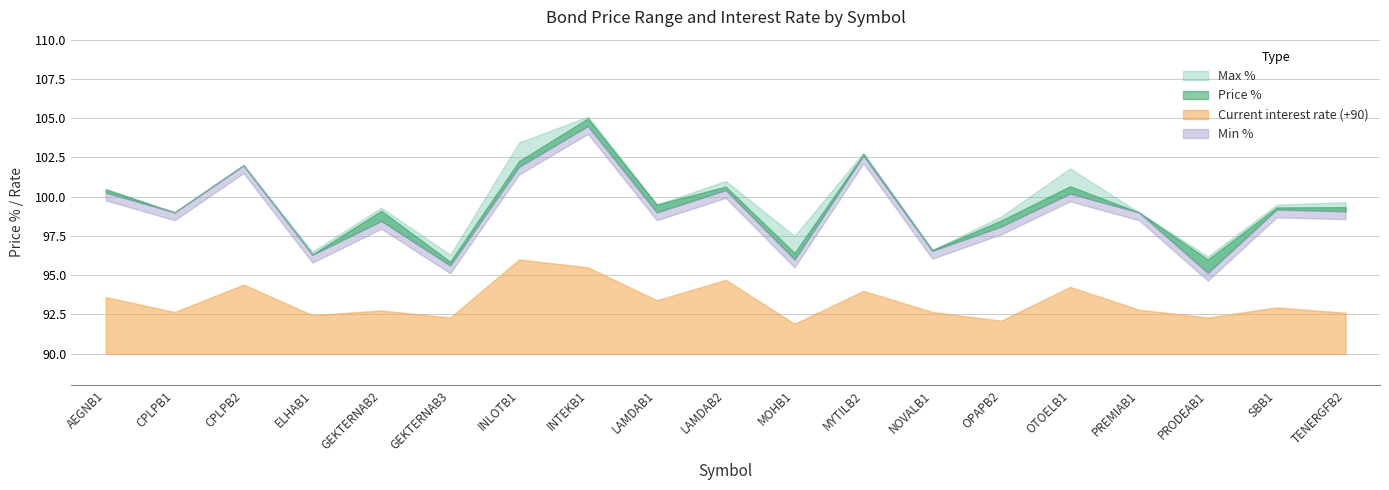

How many data points in Price % are less than 99?

7